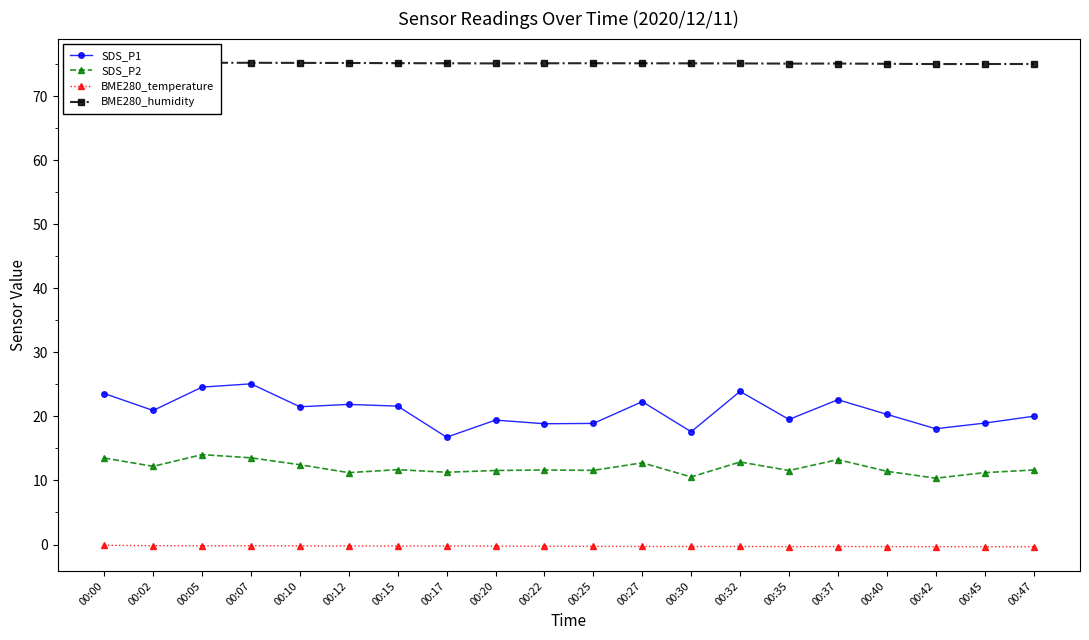

At which category is the sum across all series the highest?

00:07